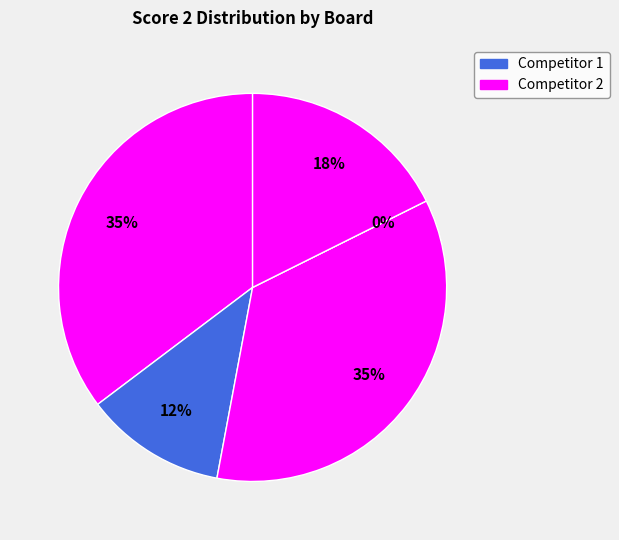

How many slices are in this pie chart?

5